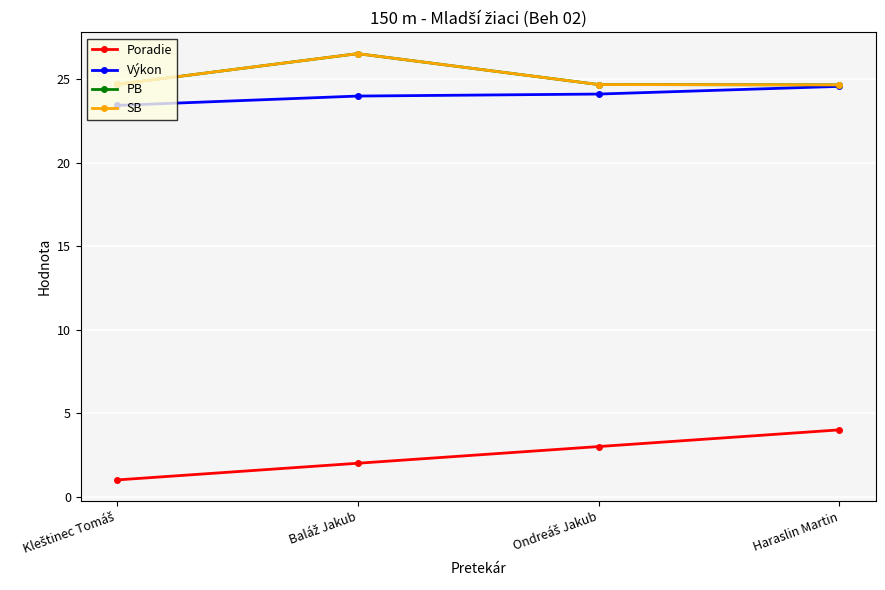

In PB, how many points are higher than both neighbors (excluding endpoints)?

1